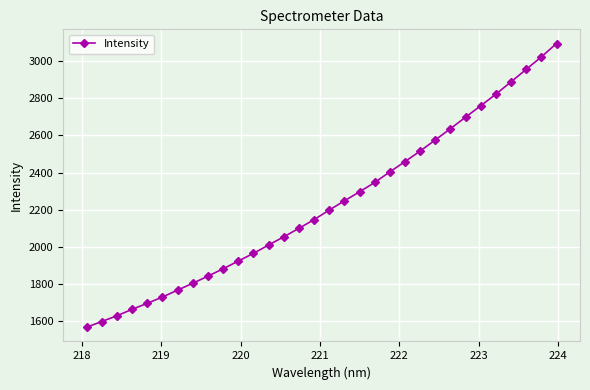

What is the average value?

2227.9